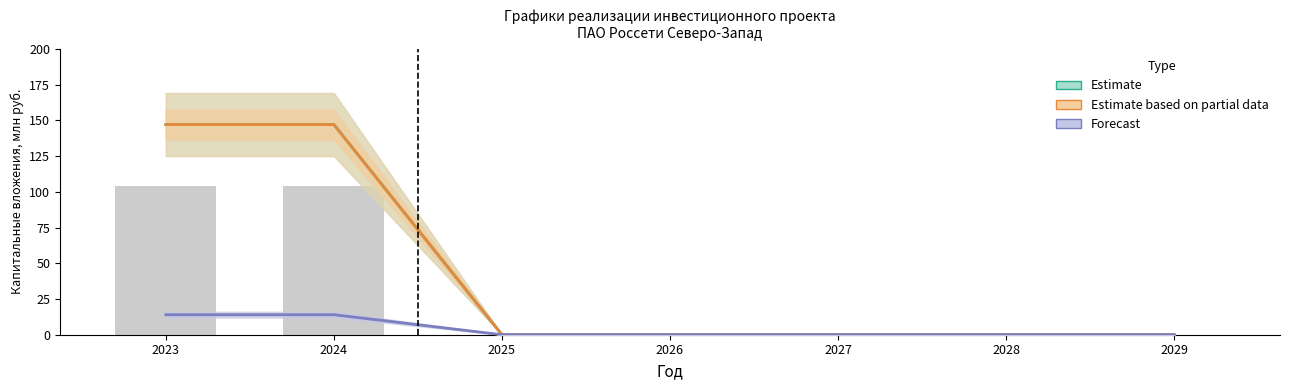

Reading left to right, what are all the values shown in this chart?

Estimate: 2023=147	2024=147	2025=0	2026=0	2027=0	2028=0	2029=0
Estimate based on partial data: 2023=147	2024=147	2025=0	2026=0	2027=0	2028=0	2029=0
Forecast: 2023=14	2024=14	2025=0	2026=0	2027=0	2028=0	2029=0